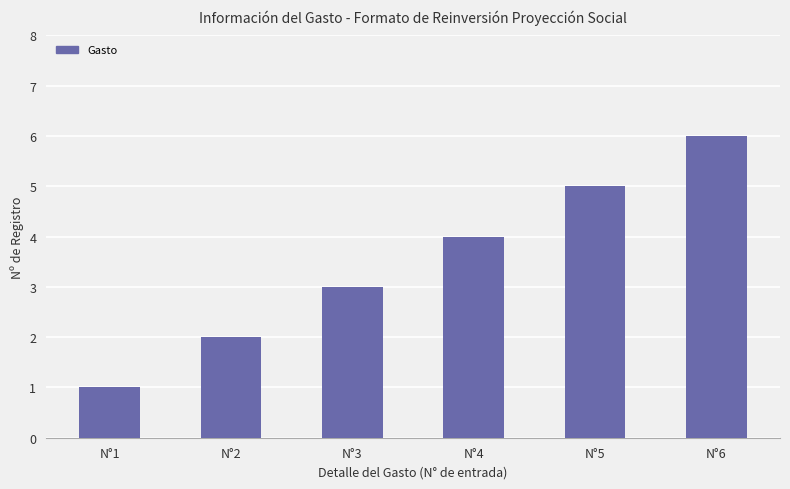

What is the change in value from N°1 to N°5?

+4